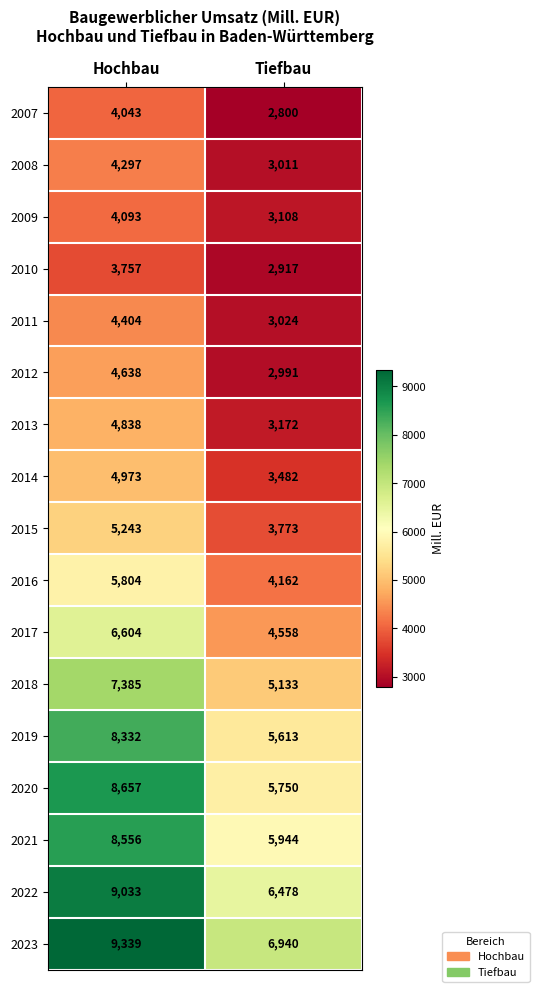

What is the difference between the maximum and minimum values in the 2014 series?

1491